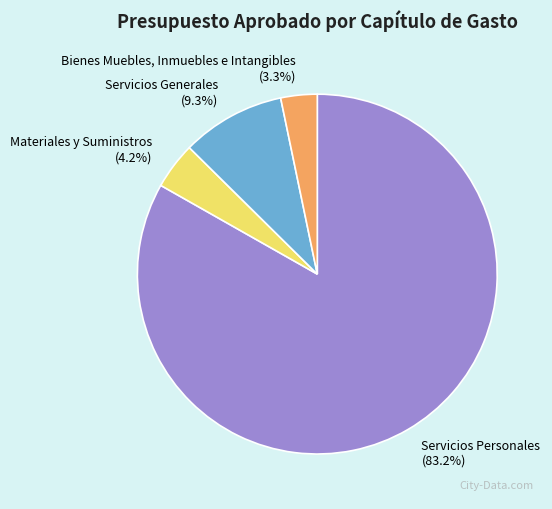

Does any single category account for the majority?

Yes